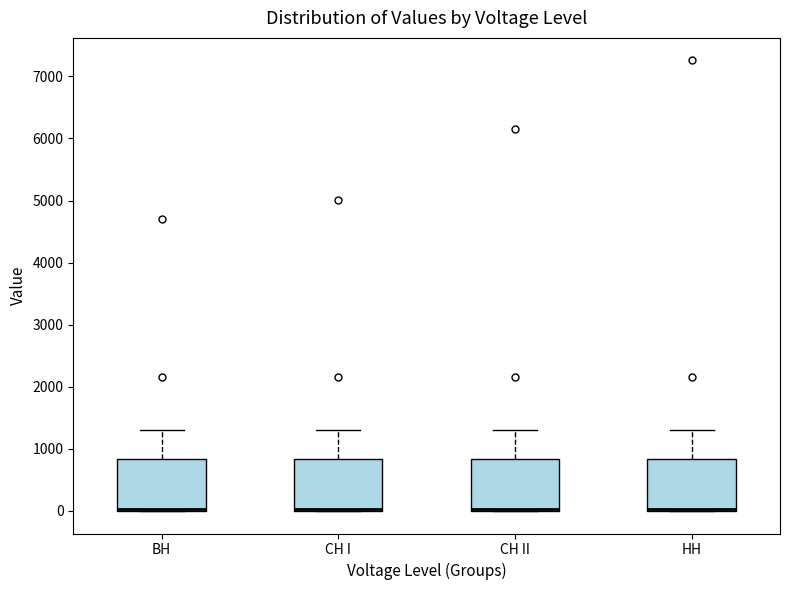

Reading left to right, read every box against the y-axis: the position of its median line, the range the box covers, and the ends of its whiskers. The values are not printed on the chart, so give them approximately, as read against the axis.

ВН: median 0 (drawn on the box's lower edge), box 0 to 800, whiskers 0 to 1300
СН I: median 0 (drawn on the box's lower edge), box 0 to 800, whiskers 0 to 1300
СН II: median 0 (drawn on the box's lower edge), box 0 to 800, whiskers 0 to 1300
НН: median 0 (drawn on the box's lower edge), box 0 to 800, whiskers 0 to 1300